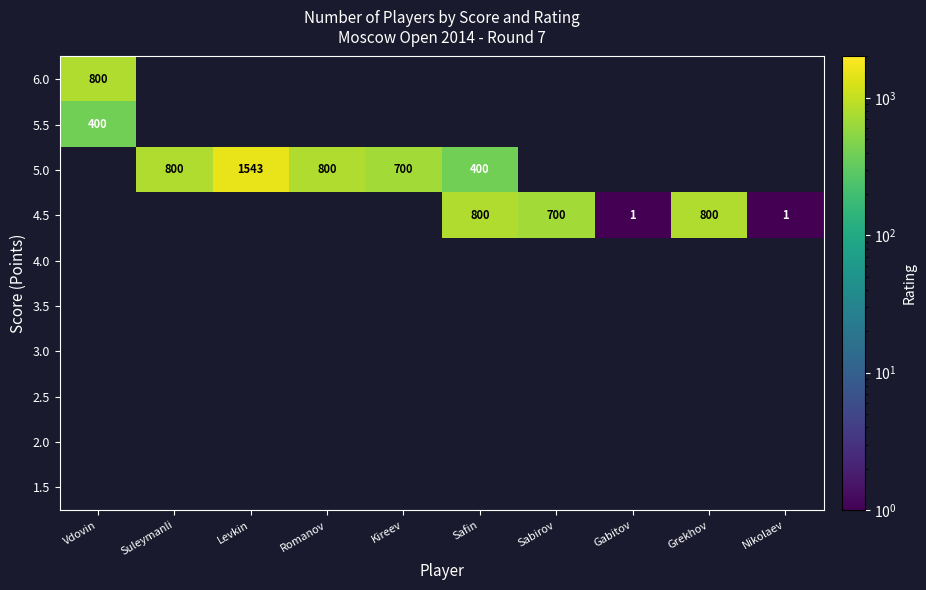

The value of 5.0 at Kireev is 925. True or false?

False